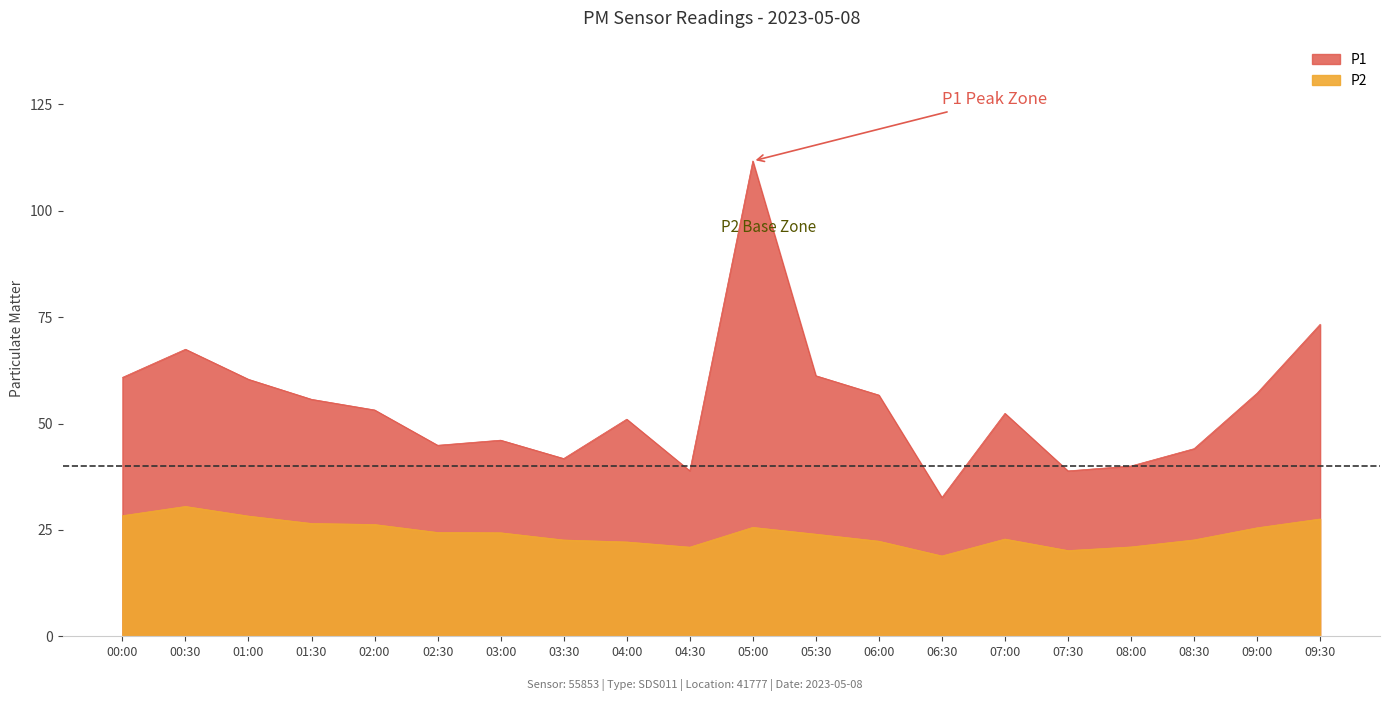

What is the label of the 12th point from the left?

05:30